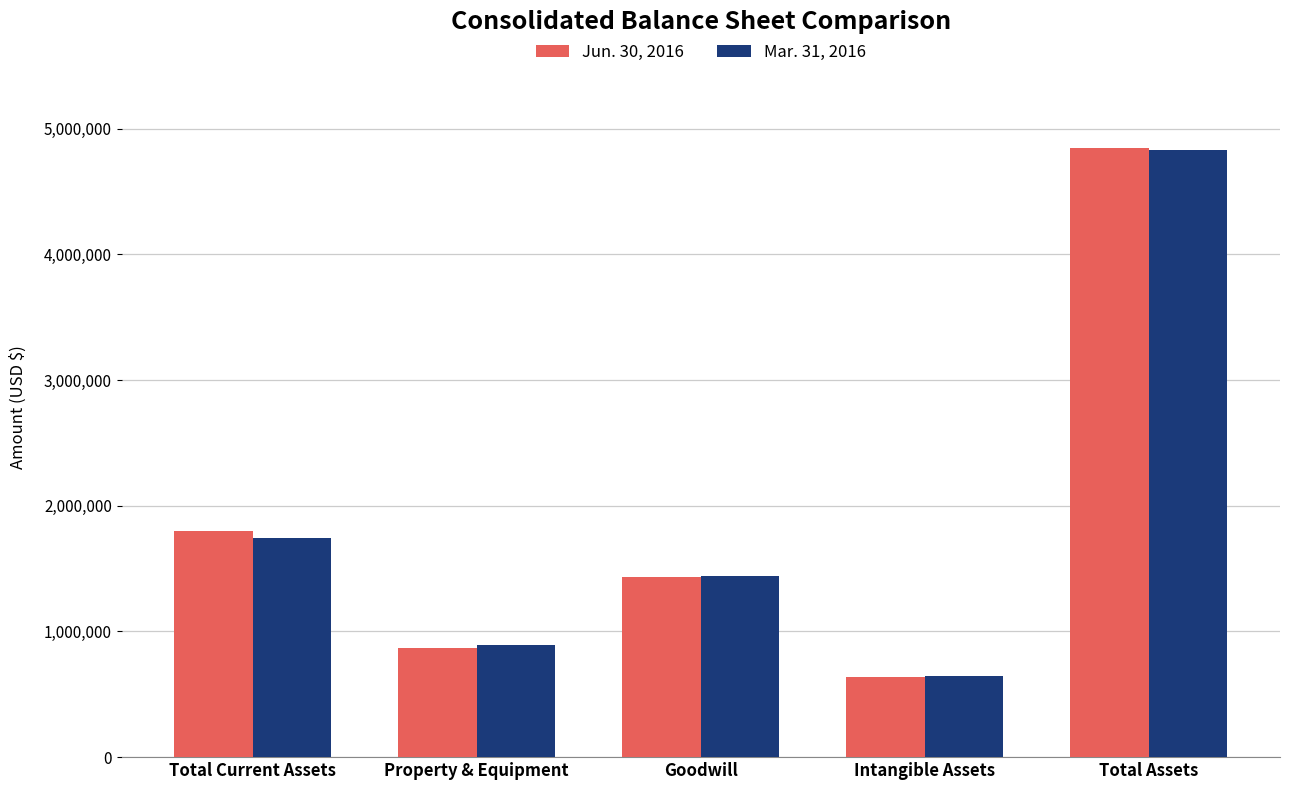

Which series has the widest spread of values?

Jun. 30, 2016